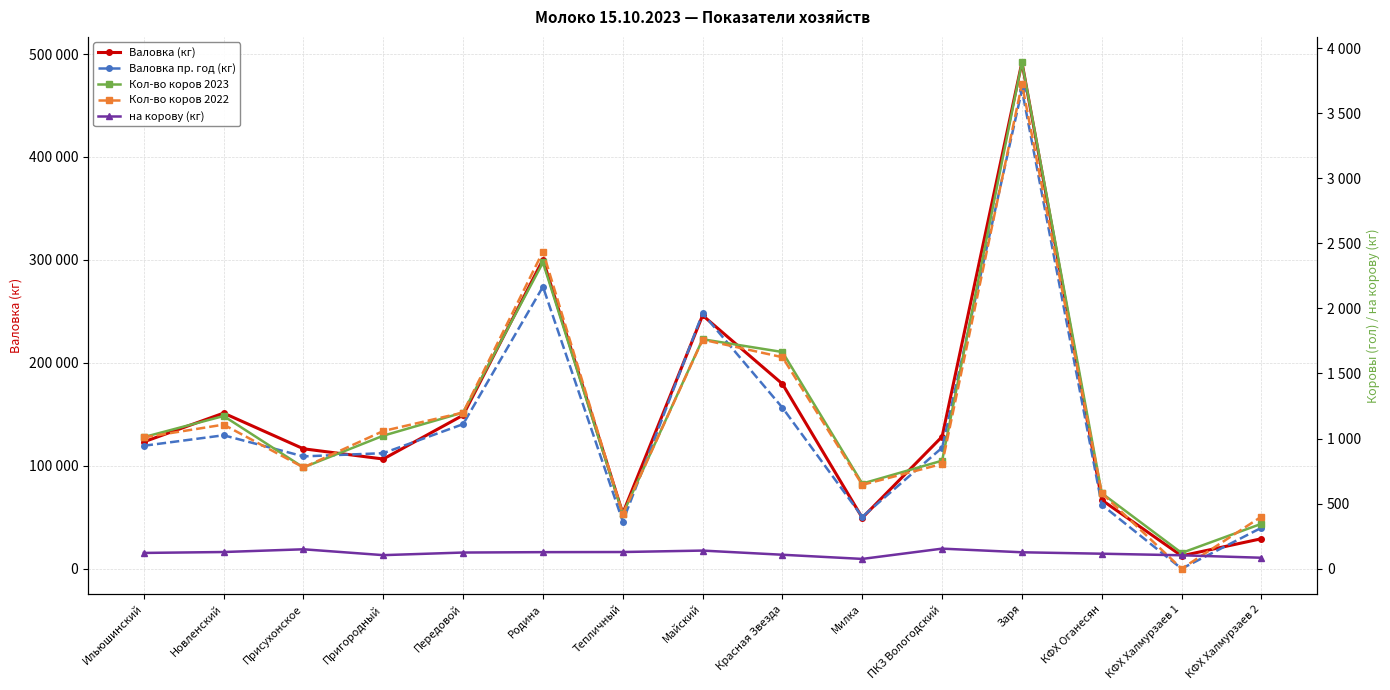

The value of Валовка (кг) at Ильюшинский is 177934. True or false?

False